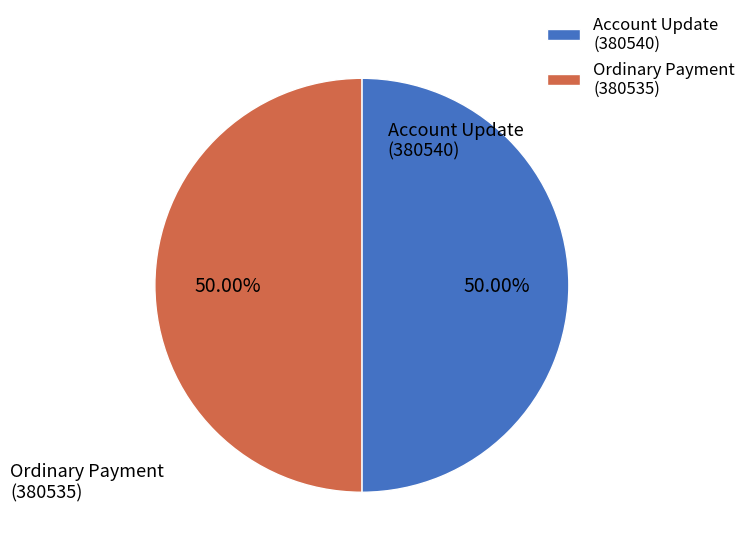

Do Ordinary Payment (380535) and Account Update (380540) together represent more than half of the pie?

Yes